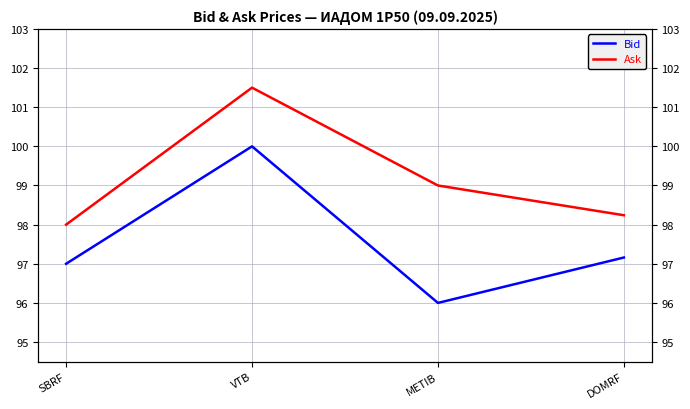

Rank the series at SBRF from highest to lowest value.

Ask, Bid